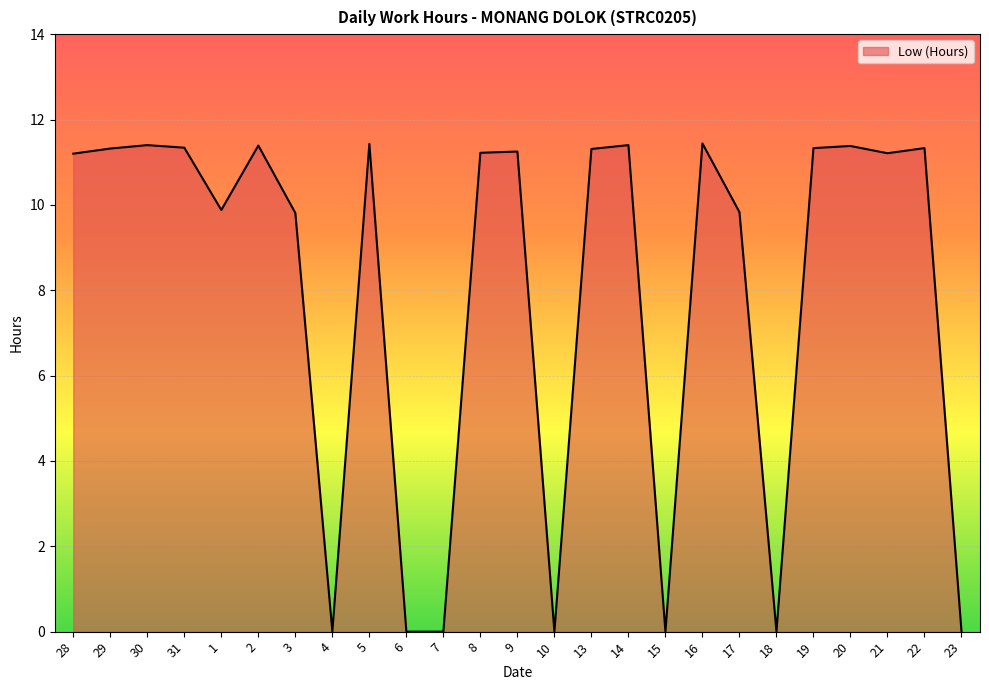

The value at 19 is 11.3. True or false?

True